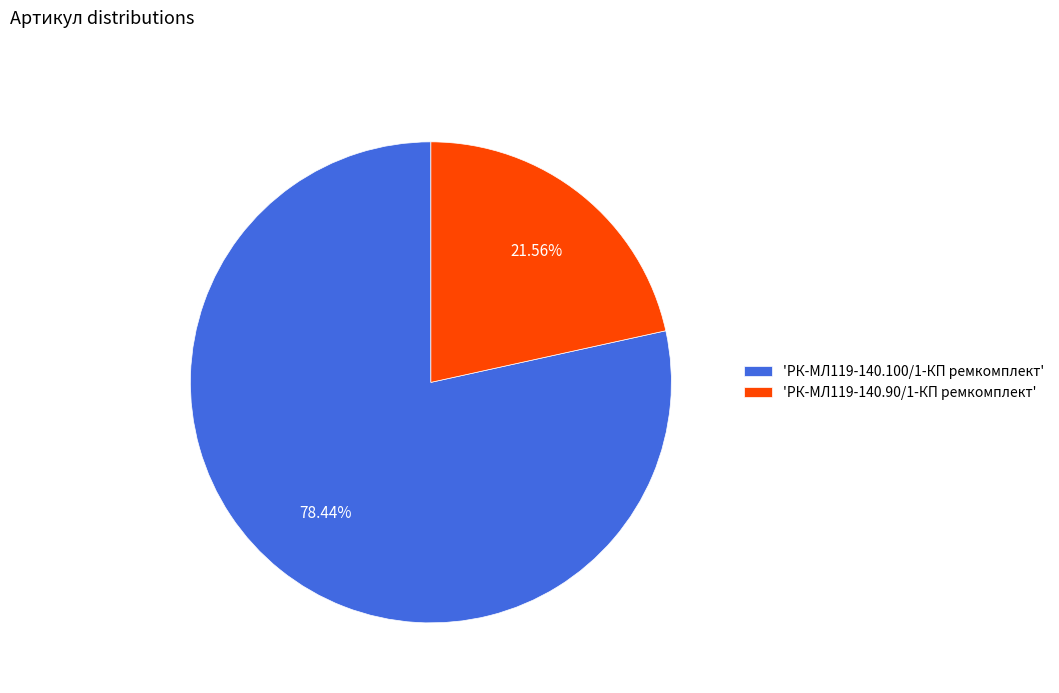

What is the ratio of the value at 'РК-МЛ119-140.100/1-КП ремкомплект' to the value at 'РК-МЛ119-140.90/1-КП ремкомплект'?

3.6